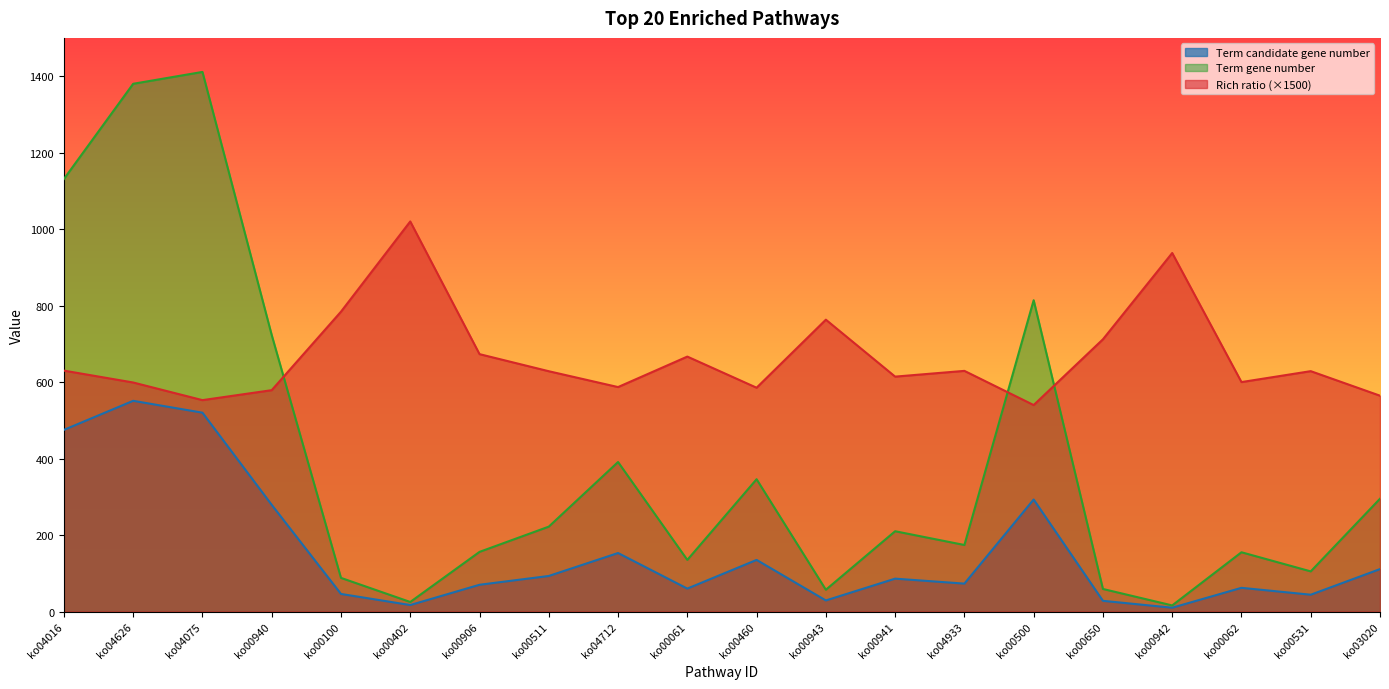

Which series has the widest spread of values?

Term gene number